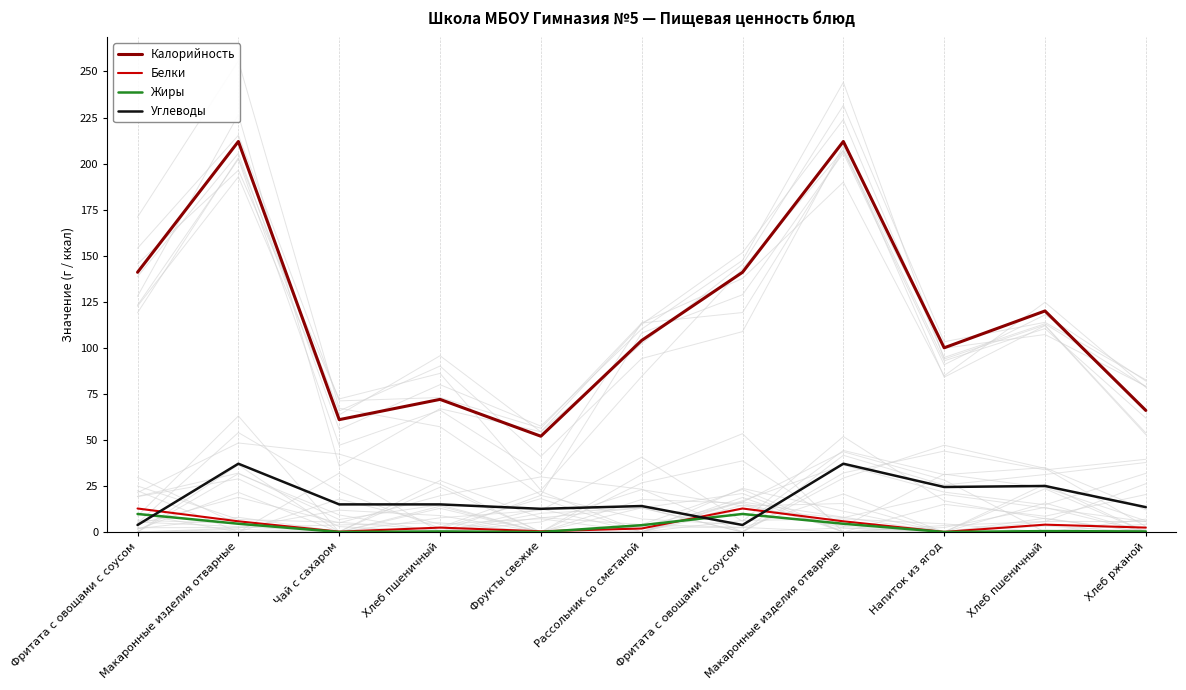

Reading left to right, extract all data points from this chart.

Калорийность: Фритата с овощами с соусом=141.0	Макаронные изделия отварные=212.0	Чай с сахаром=61.0	Хлеб пшеничный=72.0	Фрукты свежие=52.0	Рассольник со сметаной=104.0	Фритата с овощами с соусом=141.0	Макаронные изделия отварные=212.0	Напиток из ягод=100.0	Хлеб пшеничный=120.0	Хлеб ржаной=66.0
Белки: Фритата с овощами с соусом=12.8	Макаронные изделия отварные=5.8	Чай с сахаром=0.2	Хлеб пшеничный=2.4	Фрукты свежие=0.4	Рассольник со сметаной=1.9	Фритата с овощами с соусом=12.8	Макаронные изделия отварные=5.8	Напиток из ягод=0.1	Хлеб пшеничный=4.0	Хлеб ржаной=2.4
Жиры: Фритата с овощами с соусом=9.8	Макаронные изделия отварные=4.5	Чай с сахаром=0.0	Хлеб пшеничный=0.3	Фрукты свежие=0.0	Рассольник со сметаной=3.7	Фритата с овощами с соусом=9.8	Макаронные изделия отварные=4.5	Напиток из ягод=0.0	Хлеб пшеничный=0.5	Хлеб ржаной=0.3
Углеводы: Фритата с овощами с соусом=3.8	Макаронные изделия отварные=37.1	Чай с сахаром=15.0	Хлеб пшеничный=15.0	Фрукты свежие=12.6	Рассольник со сметаной=14.1	Фритата с овощами с соусом=3.8	Макаронные изделия отварные=37.1	Напиток из ягод=24.4	Хлеб пшеничный=25.0	Хлеб ржаной=13.5